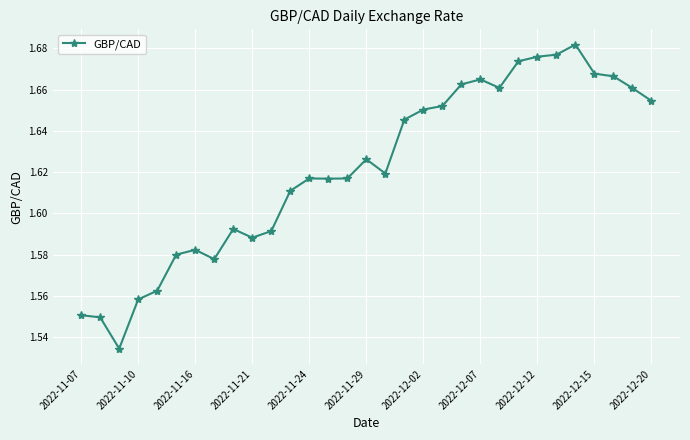

True or false: the data has more than 2 interior local peaks.

True